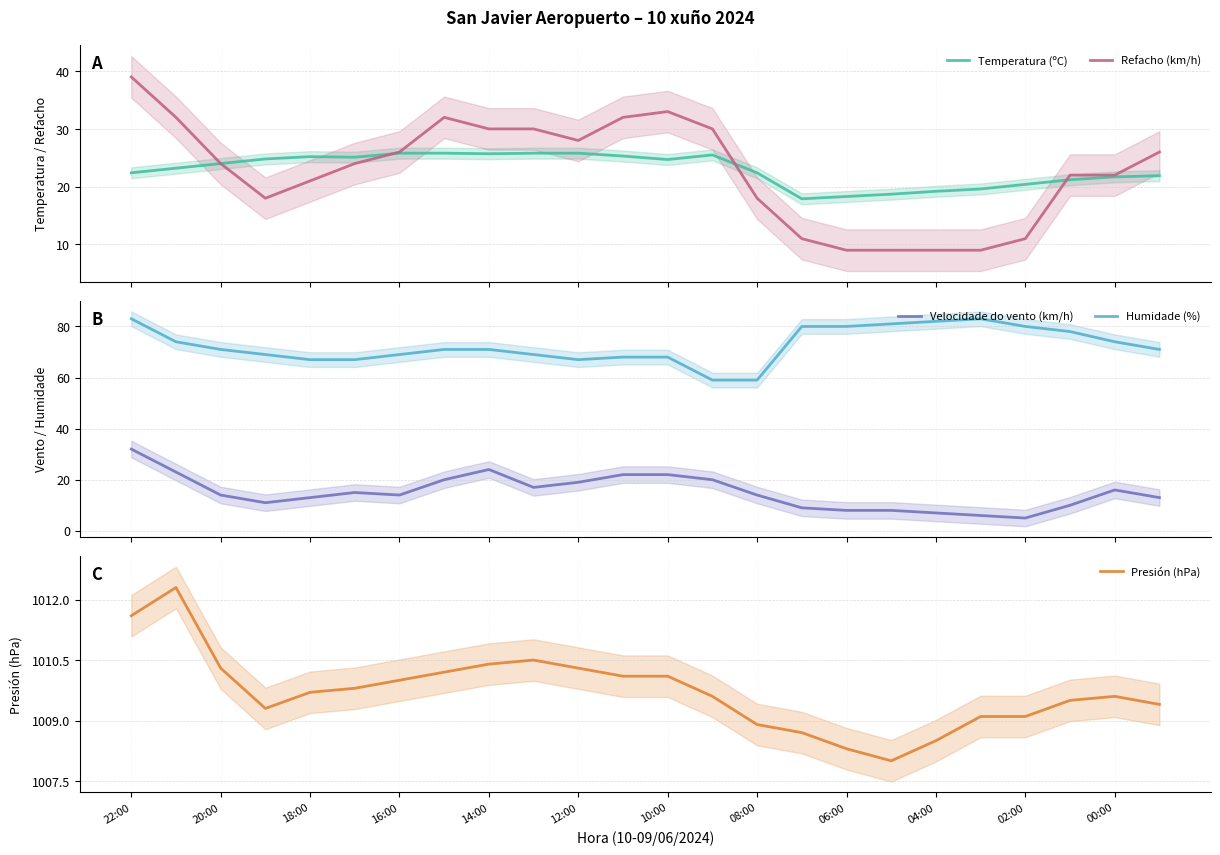

What is the highest value of the Refacho (km/h) series?

39.0